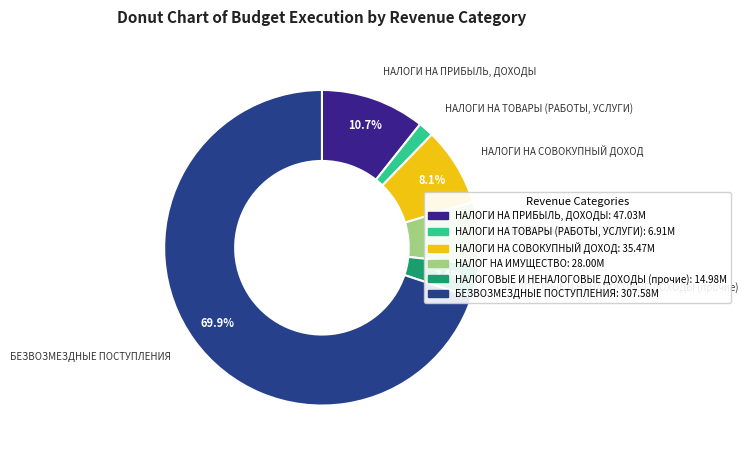

What percentage is the НАЛОГИ НА ПРИБЫЛЬ, ДОХОДЫ slice, to the nearest percent?

11%